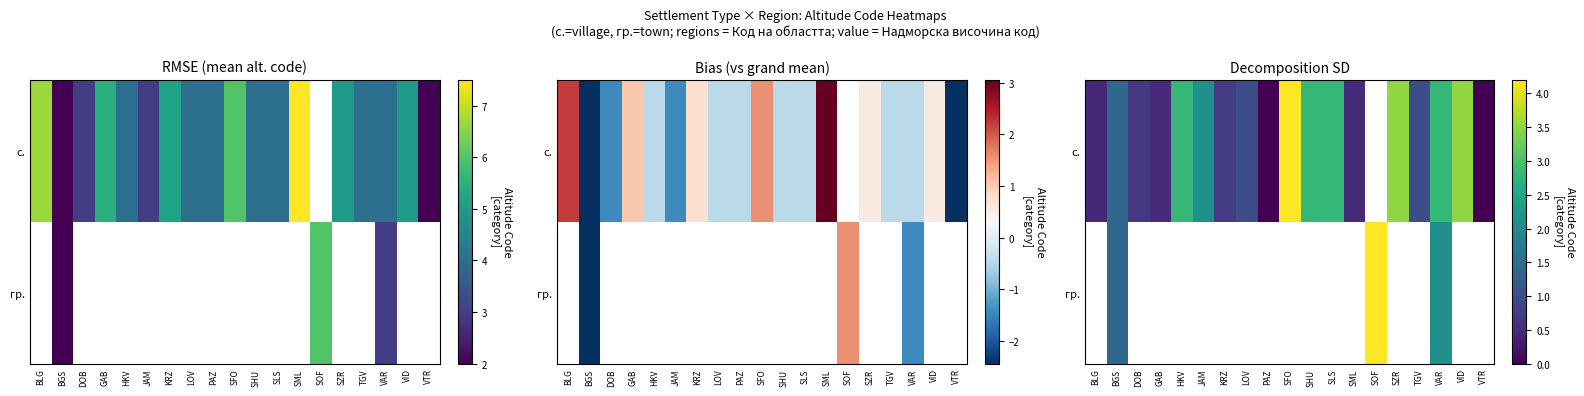

Which label corresponds to the smallest value in the chart?

PAZ